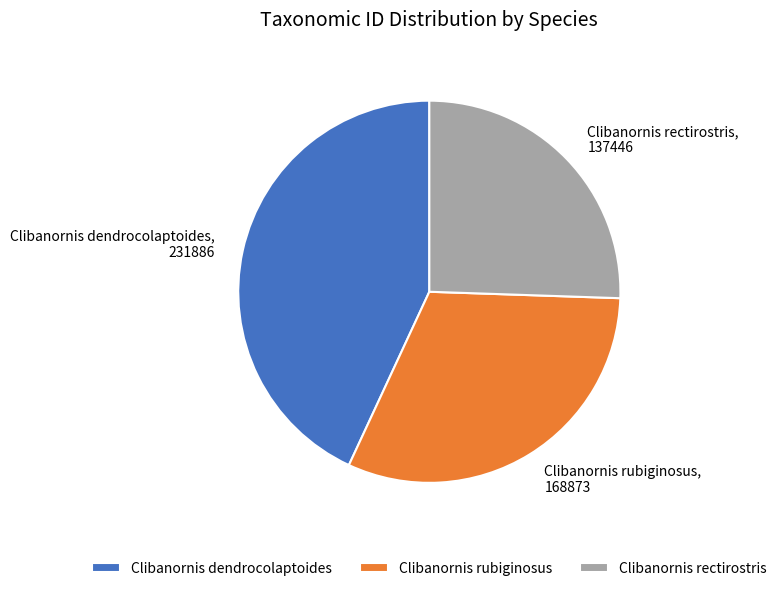

Rank the categories by value from highest to lowest.

Clibanornis dendrocolaptoides, Clibanornis rubiginosus, Clibanornis rectirostris